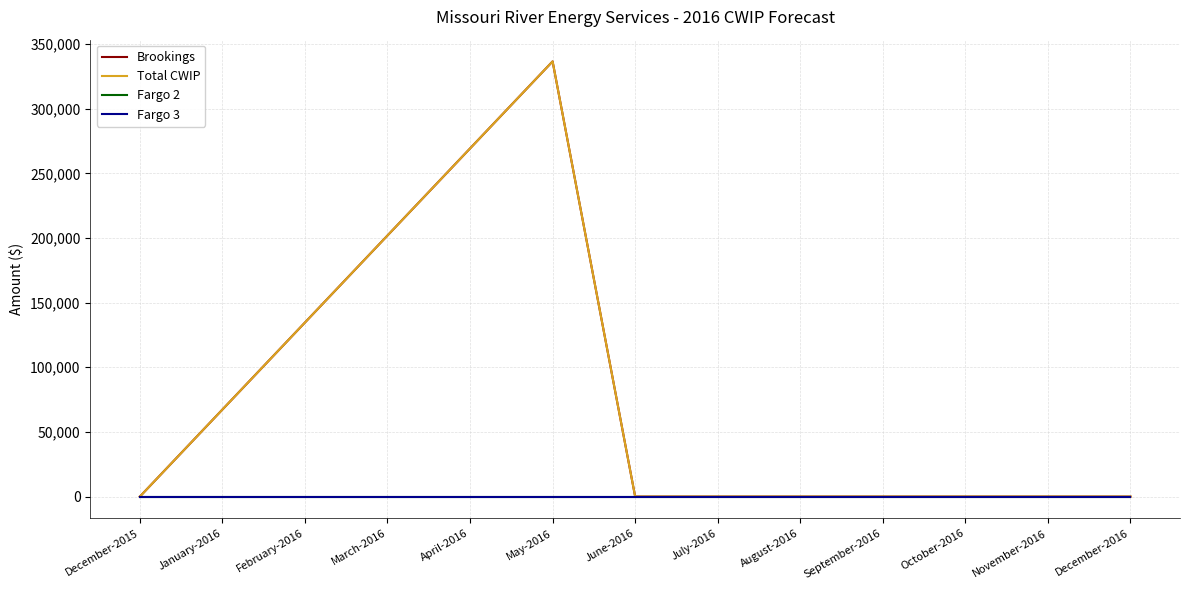

True or false: Total CWIP and Fargo 2 intersect in this chart.

False